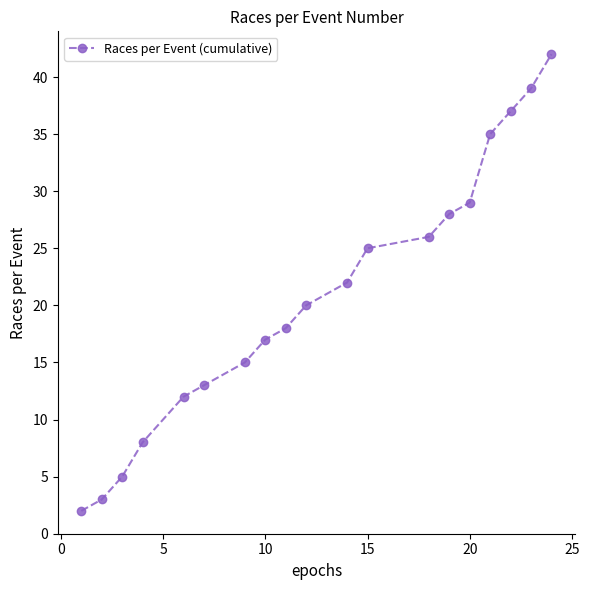

How many data points does each series have?

19